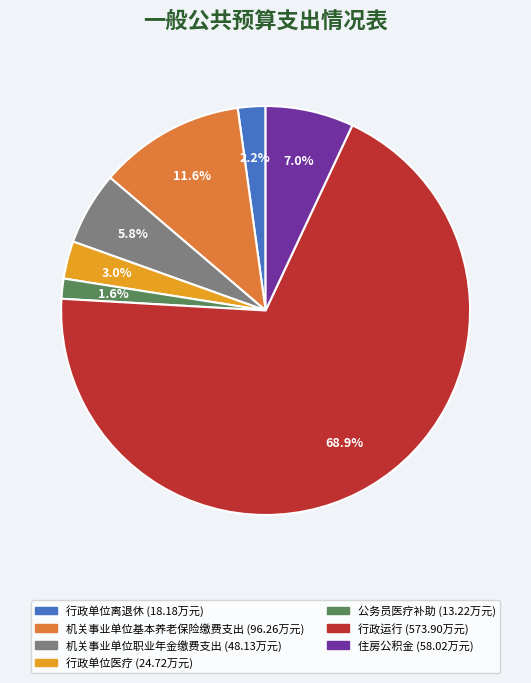

To the nearest percent, what is the combined percentage of 行政单位离退休 and 住房公积金?

9%